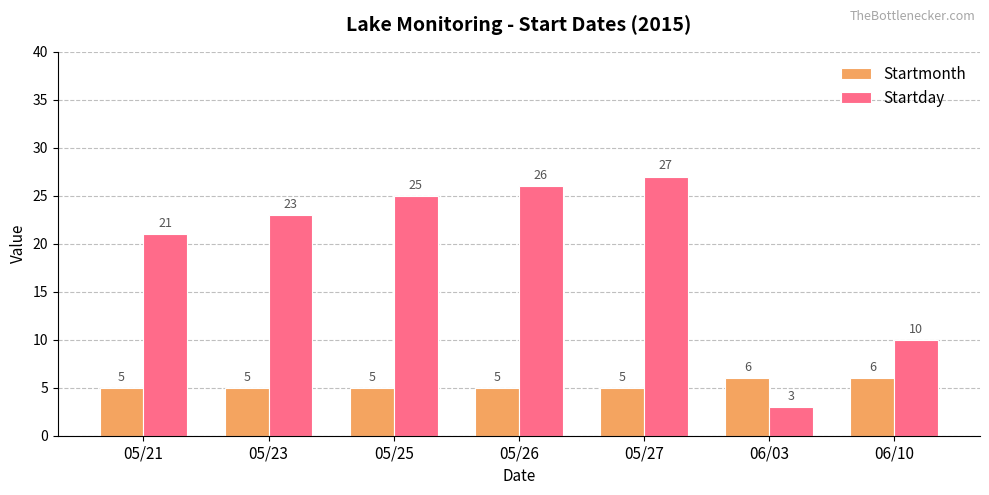

Is the value of Startmonth at 05/21 greater than the value of Startday at 05/27?

No